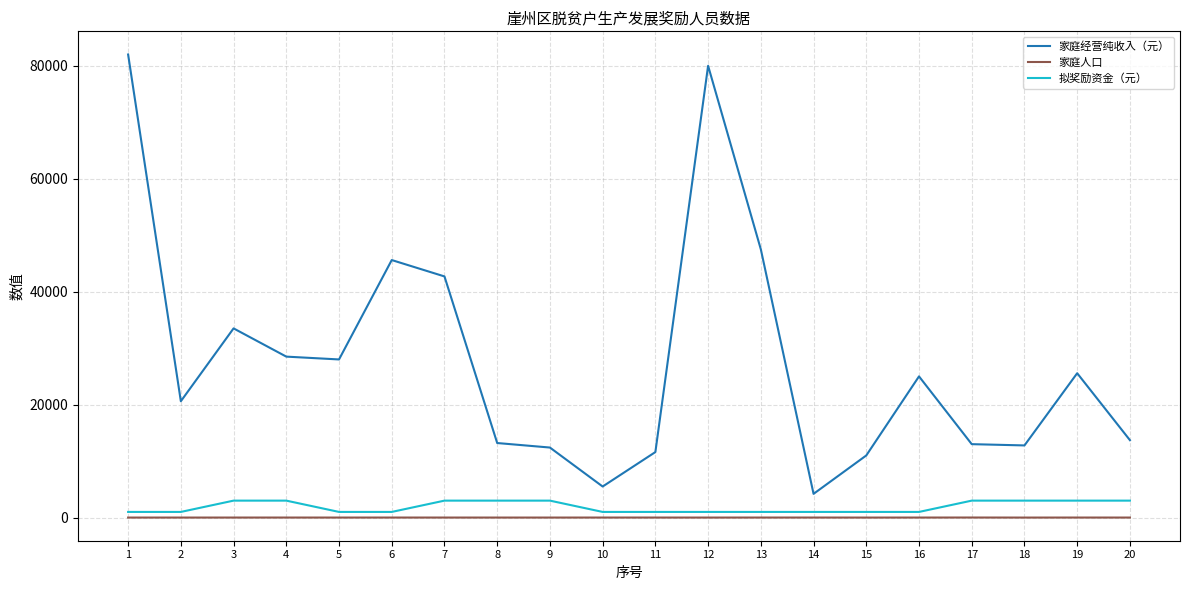

What is the greatest value displayed?

82000